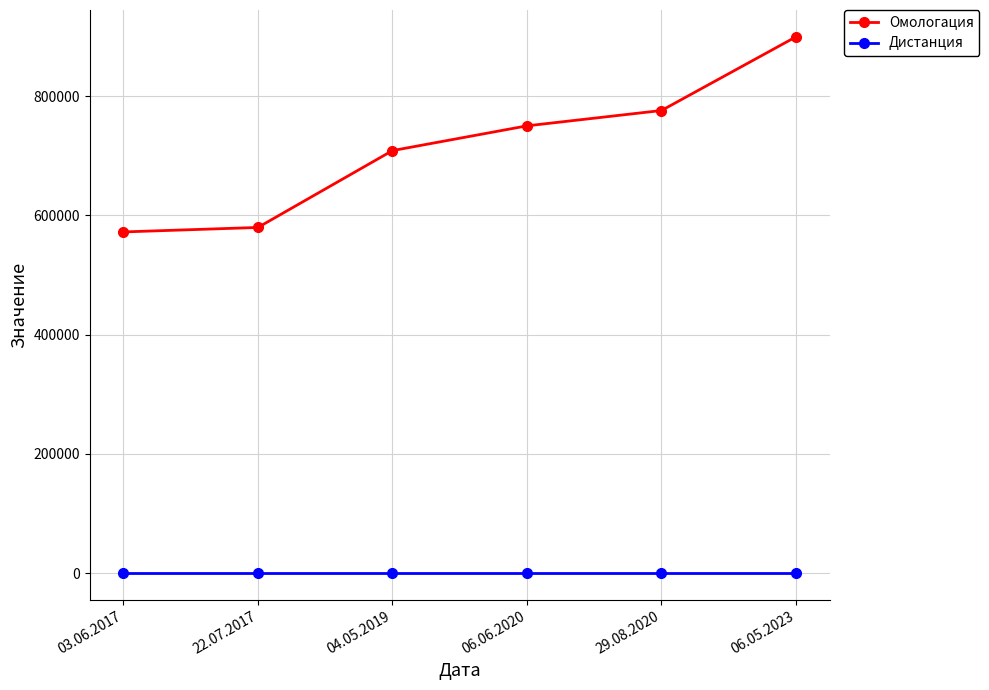

True or false: Дистанция and Омологация cross at least once.

False